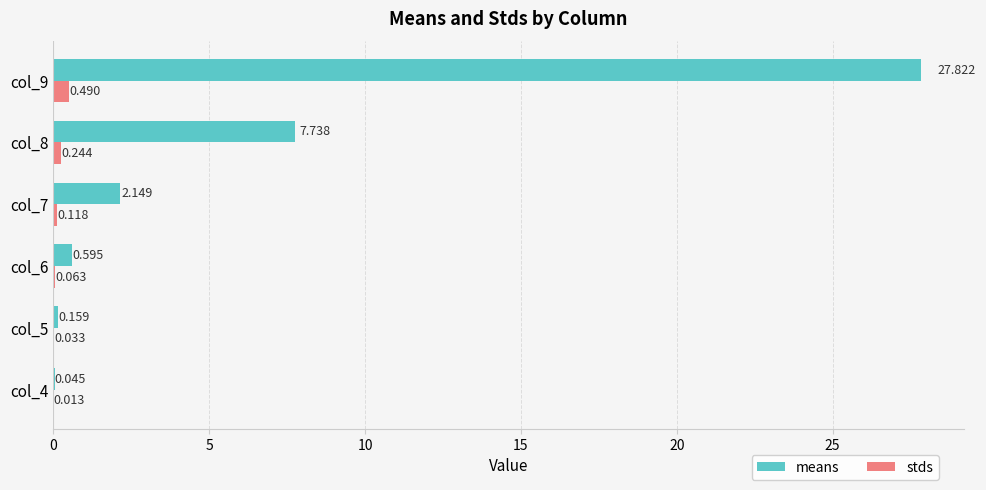

What is the sum of all stds values?

1.0